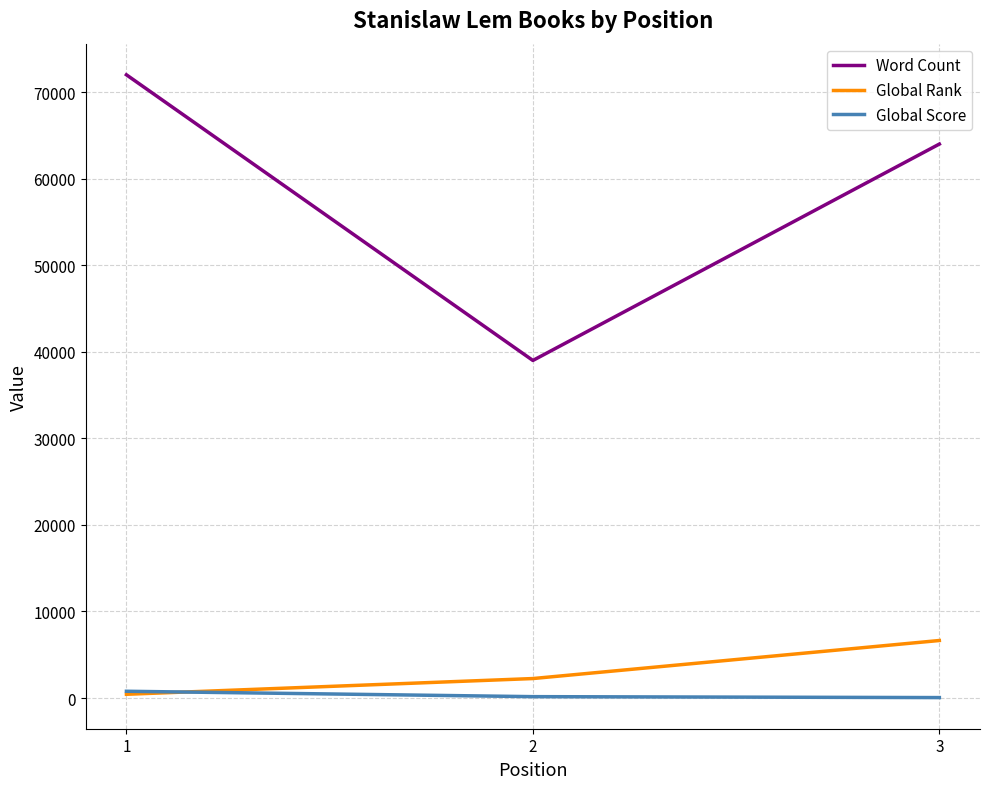

How many Global Score values are between 54 and 784?

3